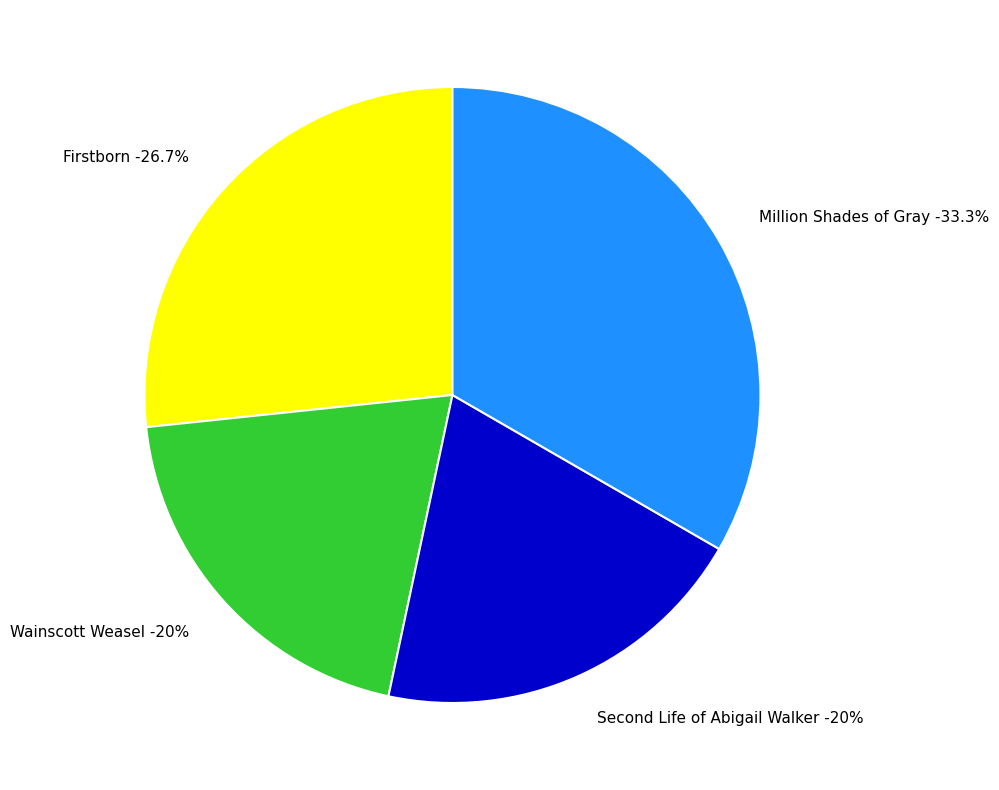

What is the largest slice in the pie chart?

Million Shades of Gray